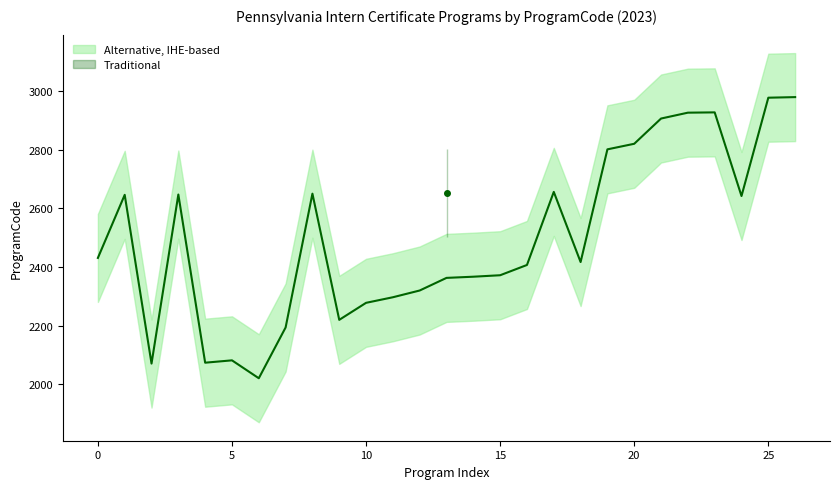

Reading left to right, extract all data points from this chart.

2431	2646	2071	2647	2074	2082	2021	2194	2650	2220	2278	2297	2320	2363	2367	2372	2407	2656	2417	2801	2820	2906	2926	2927	2642	2977	2979